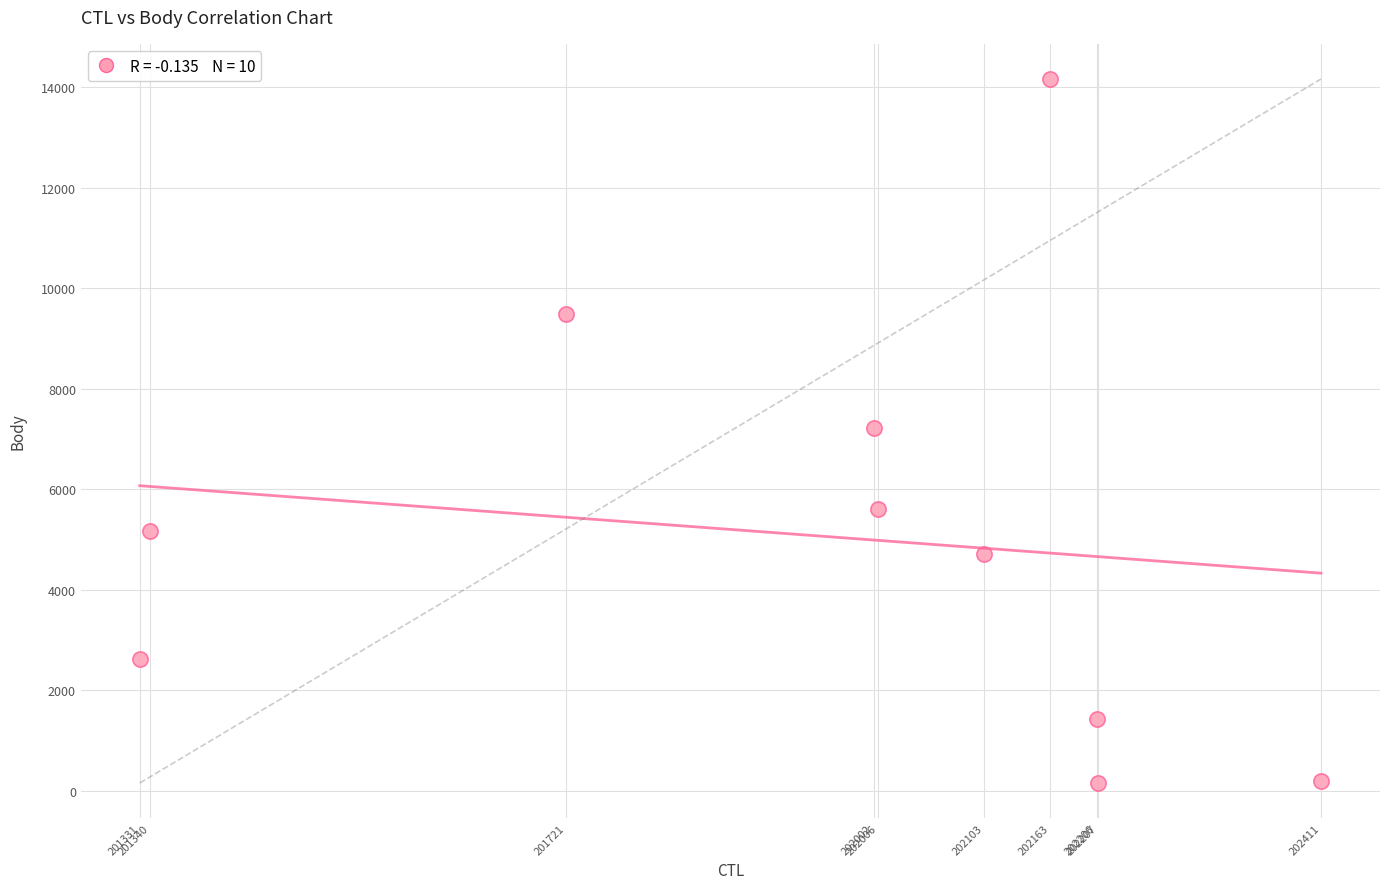

What is the average X value?

201949